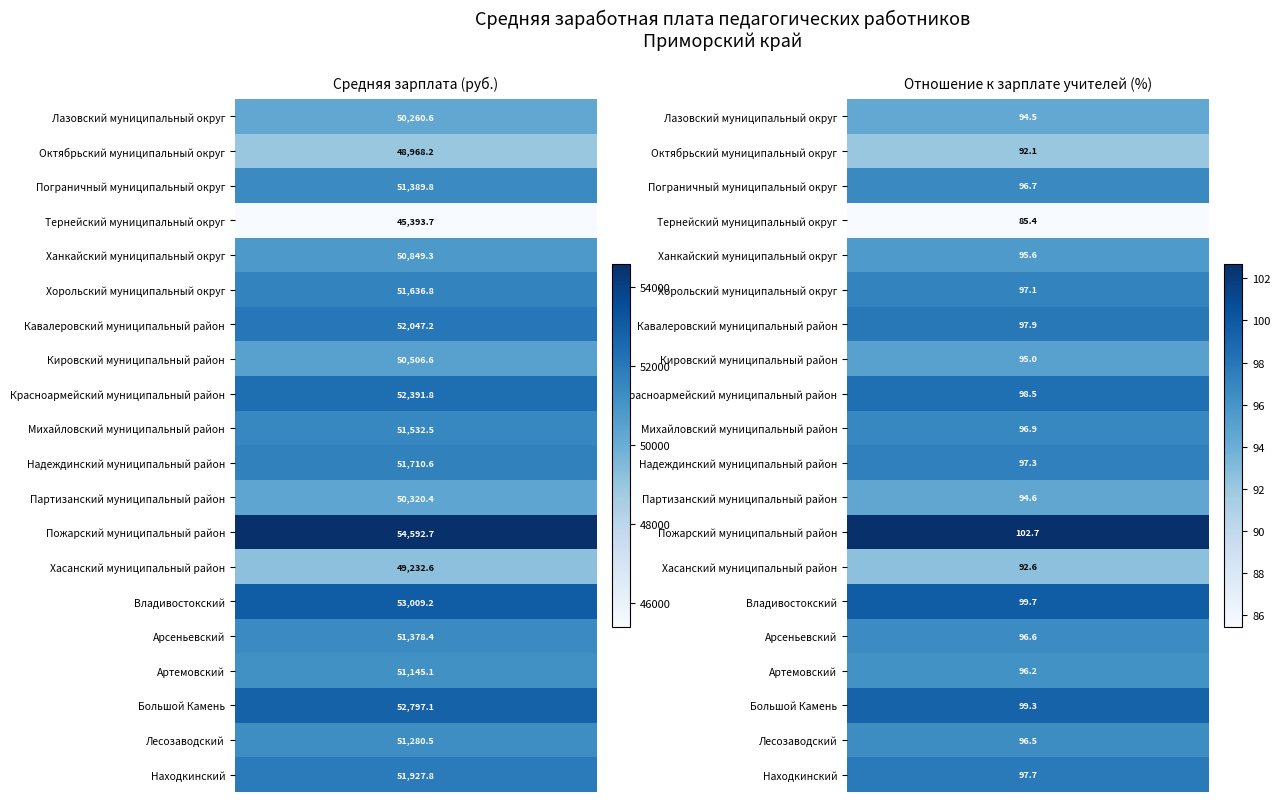

The Тернейский муниципальный округ series shows 22066.8 at 0. True or false?

False